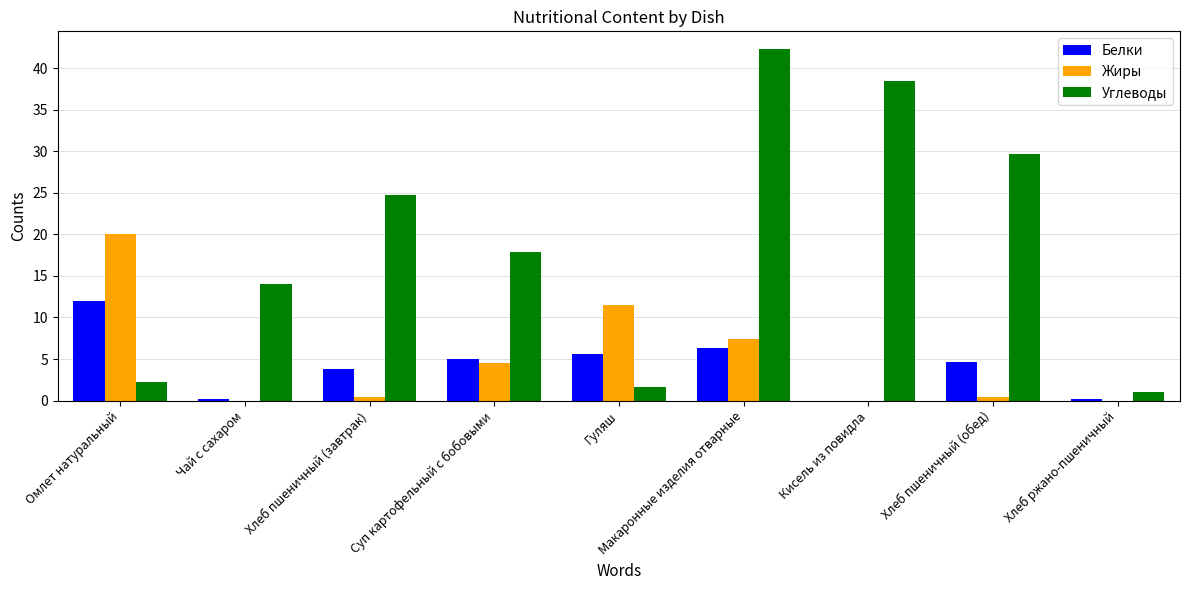

What is the difference between the Жиры values at Хлеб пшеничный (обед) and Суп картофельный с бобовыми?

4.0